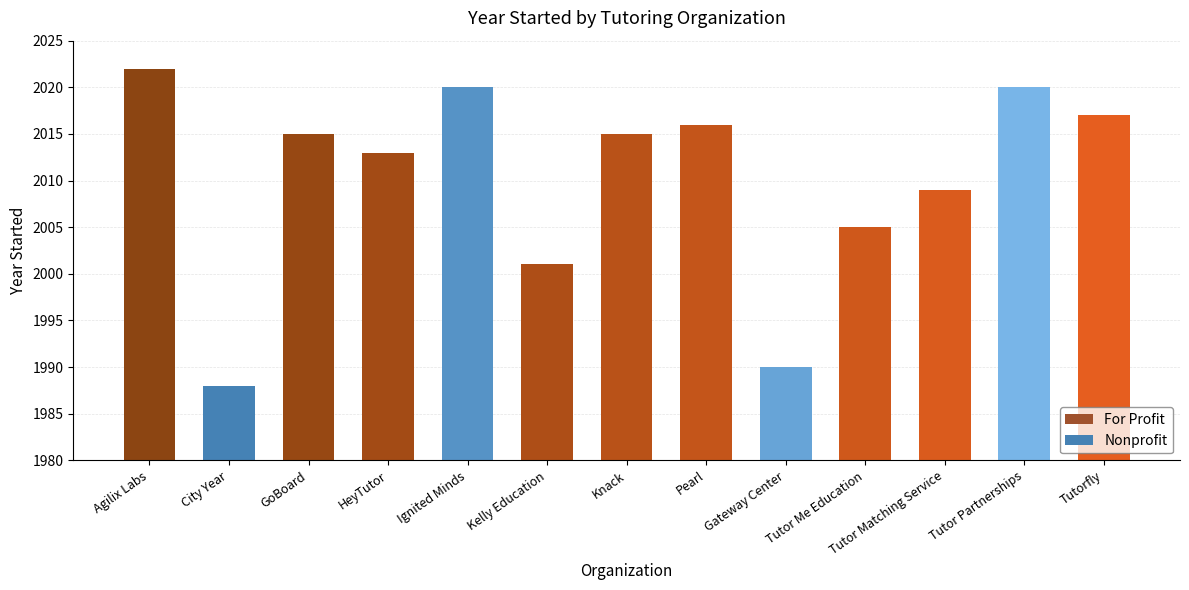

What is the sum of the values at Pearl and Tutor Partnerships?

4036